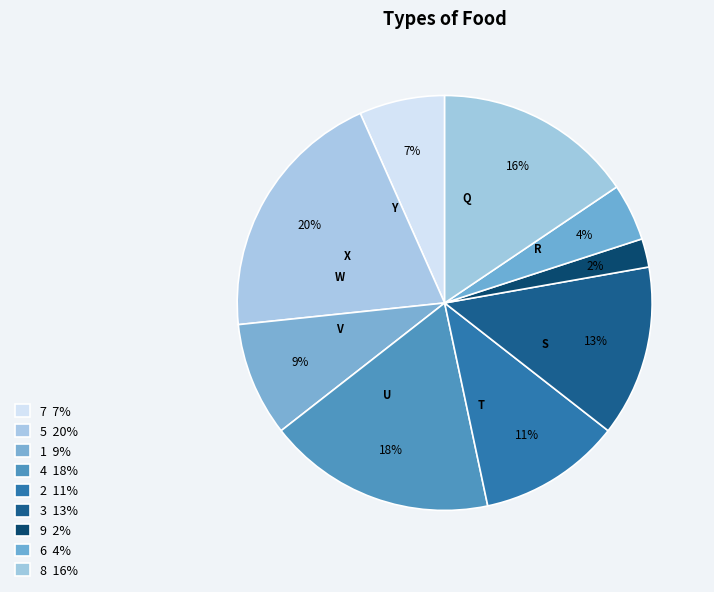

To the nearest percent, what percentage of the pie is 8?

16%